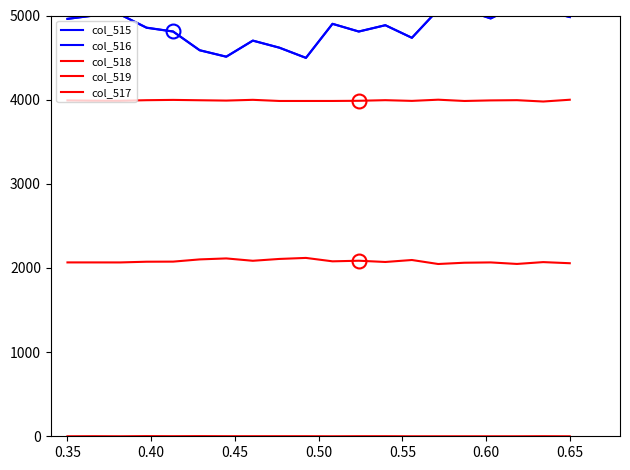

Reading left to right, extract all data points from this chart.

col_515: 4960.0	5000.0	5011.0	4856.0	4810.0	4588.0	4511.0	4702.0	4618.0	4497.0	4901.0	4810.0	4885.0	4735.0	5069.0	5069.0	4965.0	5119.0	5061.0	4982.0
col_516: 4960.0	4999.0	5011.0	4854.0	4809.0	4586.0	4510.0	4701.0	4617.0	4496.0	4901.0	4809.0	4884.0	4735.0	5069.0	5069.0	4965.0	5119.0	5060.0	4982.0
col_518: 2066.0	2065.9	2065.7	2074.3	2075.4	2101.8	2113.4	2085.4	2107.3	2119.4	2078.9	2086.0	2071.2	2094.6	2047.1	2062.3	2065.9	2047.8	2069.6	2056.3
col_519: 3991.5	3987.6	3986.7	3993.6	3997.1	3992.9	3989.0	3997.9	3984.4	3984.4	3984.5	3986.5	3993.8	3985.4	3999.5	3984.3	3991.1	3993.8	3977.8	3999.0
col_517: 0.0	1.0	0.0	2.0	1.0	2.0	1.0	1.0	1.0	1.0	0.0	1.0	1.0	0.0	0.0	0.0	0.0	0.0	1.0	0.0